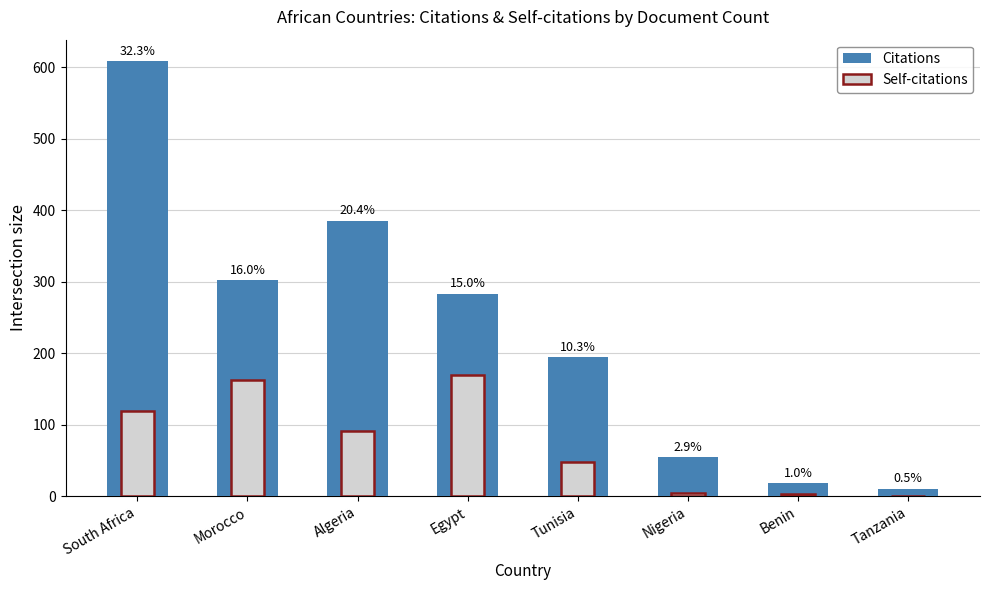

Which series has the largest total across all categories?

Citations